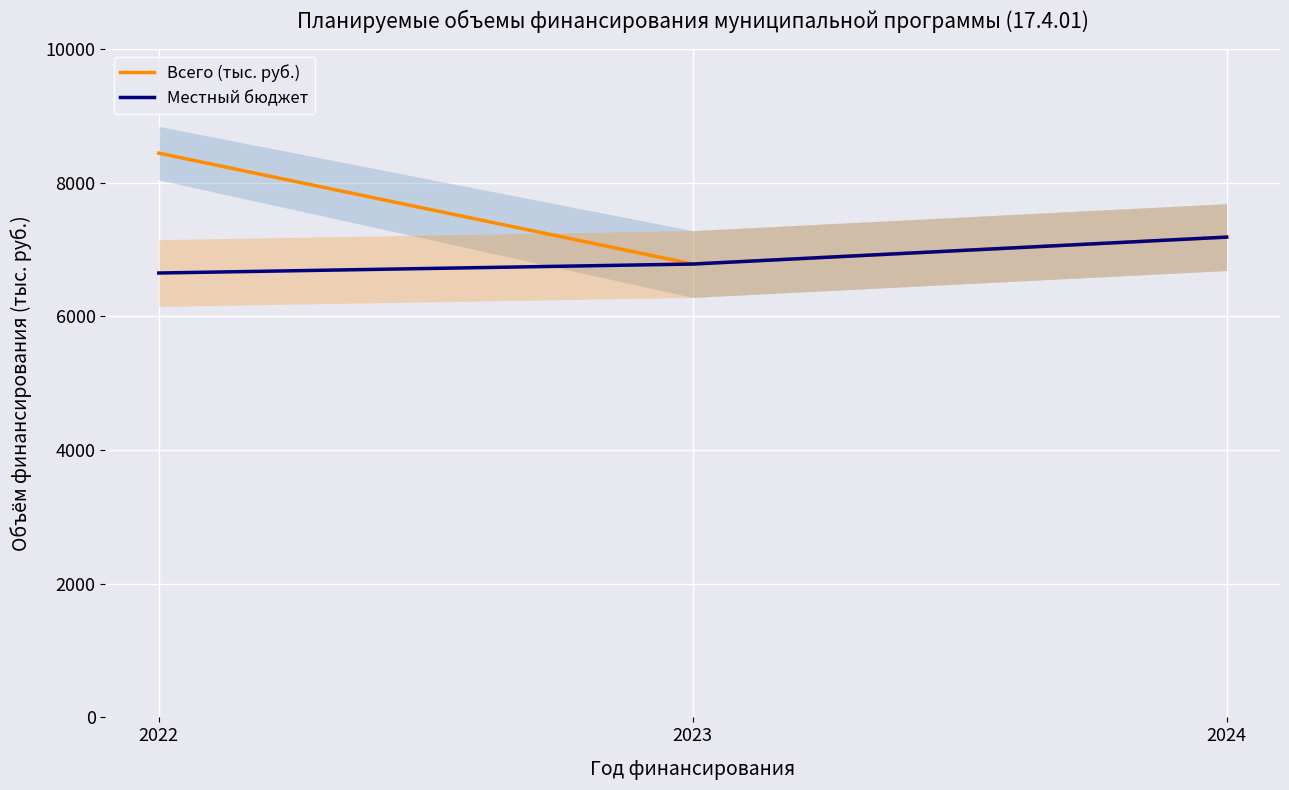

List the series in order of their overall mean, lowest first.

Местный бюджет, Всего (тыс. руб.)